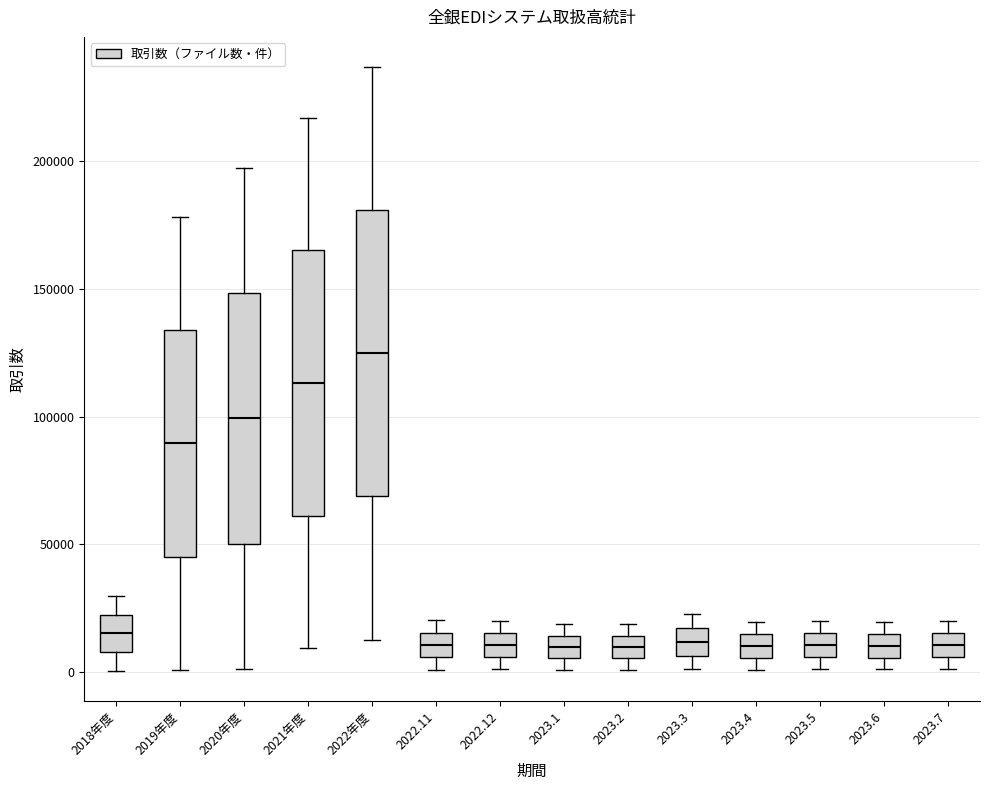

Reading left to right, transcribe this box plot: for each box, give where its median line is, the range the box spans, and where its two whiskers end, as read against the y-axis. The values are not printed on the chart, so give them approximately, as read against the axis.

2018年度: median 15000, box 10000 to 20000, whiskers 0 to 30000
2019年度: median 90000, box 45000 to 135000, whiskers 0 to 180000
2020年度: median 100000, box 50000 to 150000, whiskers 0 to 195000
2021年度: median 115000, box 60000 to 165000, whiskers 10000 to 215000
2022年度: median 125000, box 70000 to 180000, whiskers 15000 to 235000
2022.11: median 10000, box 5000 to 15000, whiskers 0 to 20000
2022.12: median 10000, box 5000 to 15000, whiskers 0 to 20000
2023.1: median 10000, box 5000 to 15000, whiskers 0 to 20000
2023.2: median 10000, box 5000 to 15000, whiskers 0 to 20000
2023.3: median 10000, box 5000 to 15000, whiskers 0 to 25000
2023.4: median 10000, box 5000 to 15000, whiskers 0 to 20000
2023.5: median 10000, box 5000 to 15000, whiskers 0 to 20000
2023.6: median 10000, box 5000 to 15000, whiskers 0 to 20000
2023.7: median 10000, box 5000 to 15000, whiskers 0 to 20000